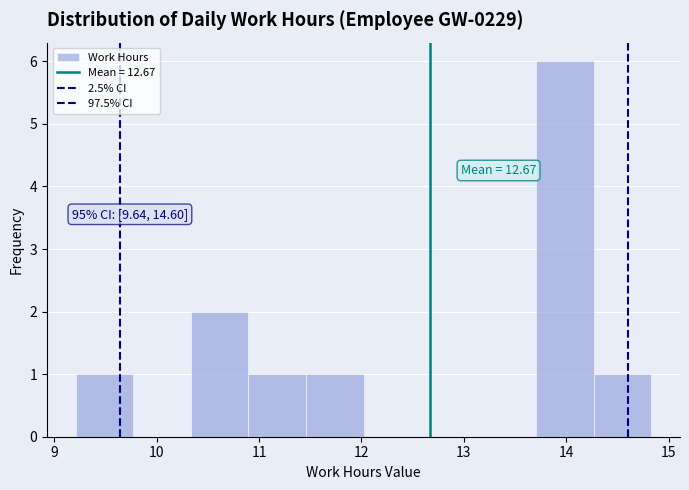

Which range on the x-axis has the tallest bar?

13.7 to 14.3